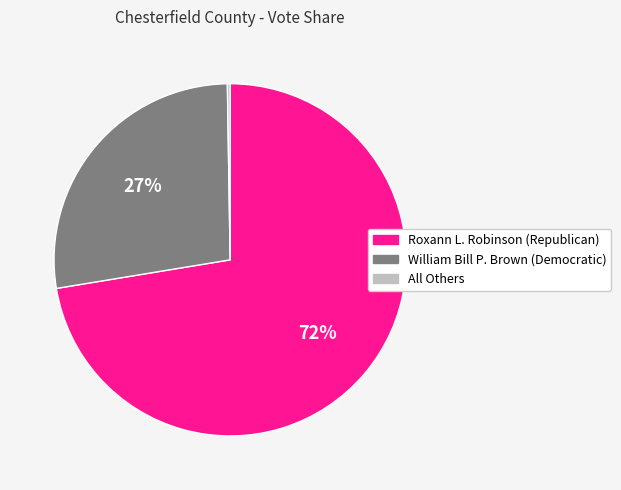

Which category has the biggest portion of the pie?

Roxann L. Robinson (Republican)